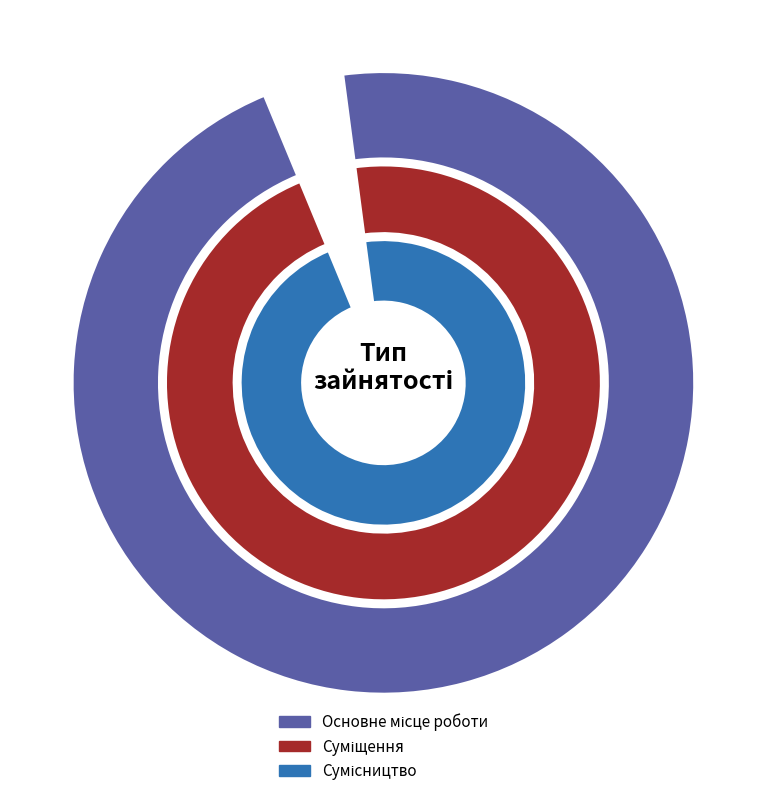

How many segments does this pie chart have?

3